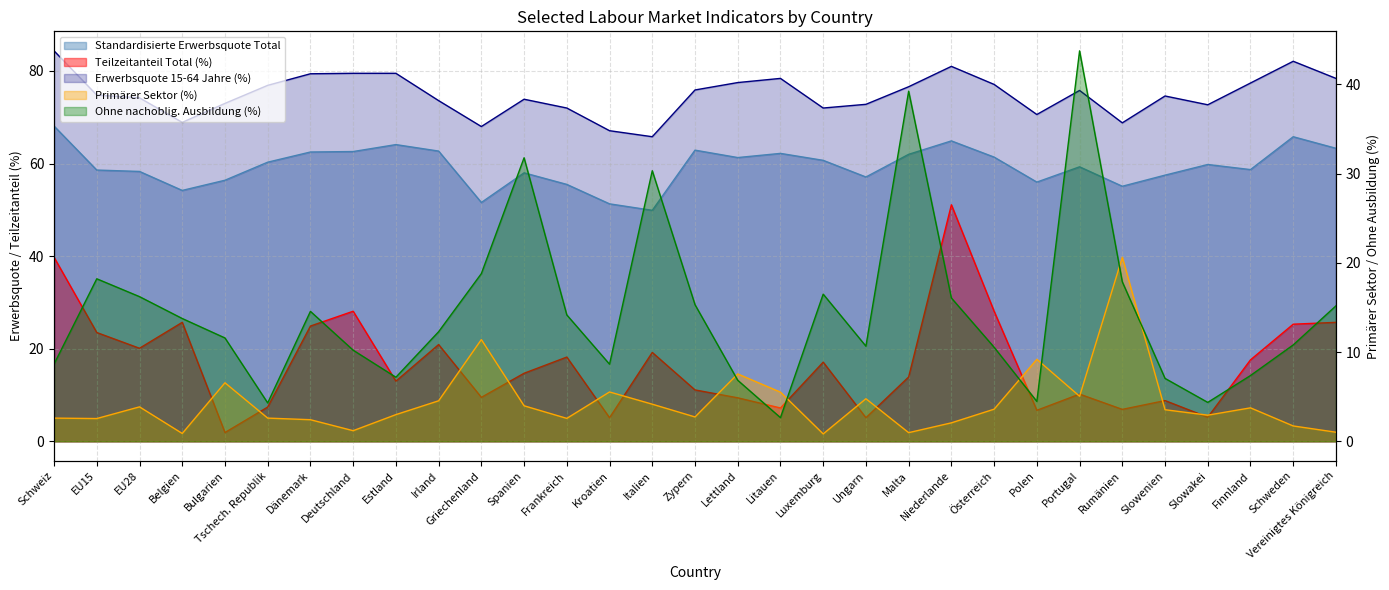

What is the sum of all Erwerbsquote 15-64 Jahre (%) values?

2322.7